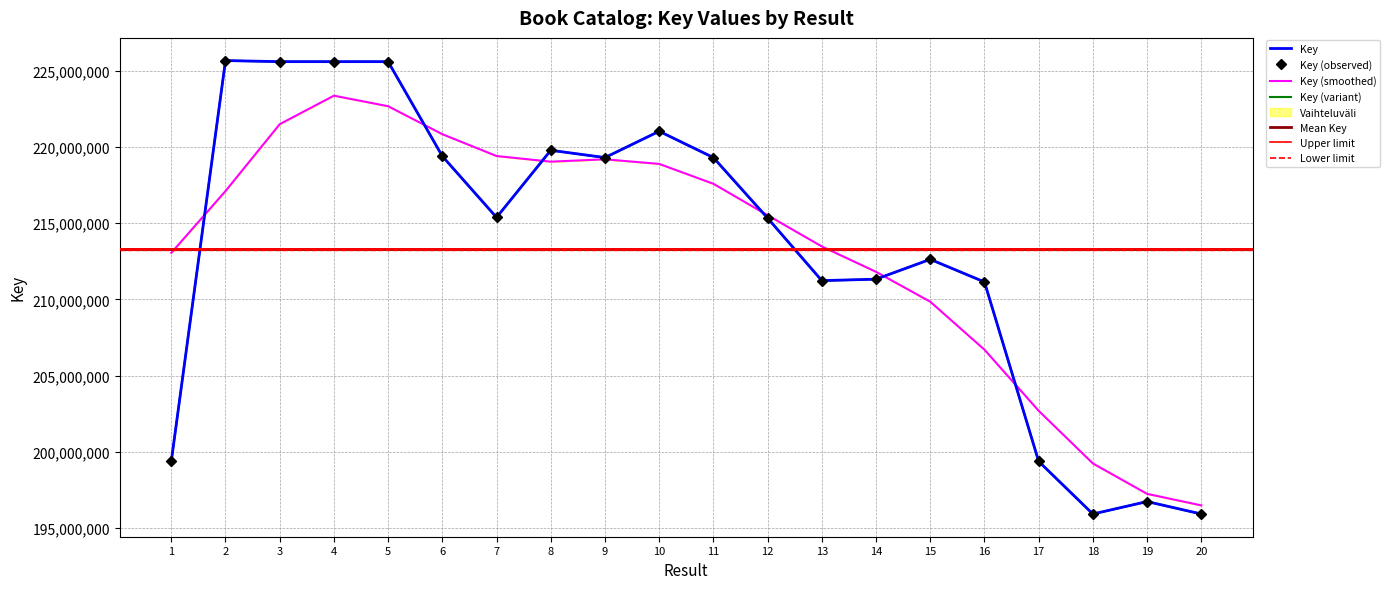

Where does the data first go above 215380072?

2